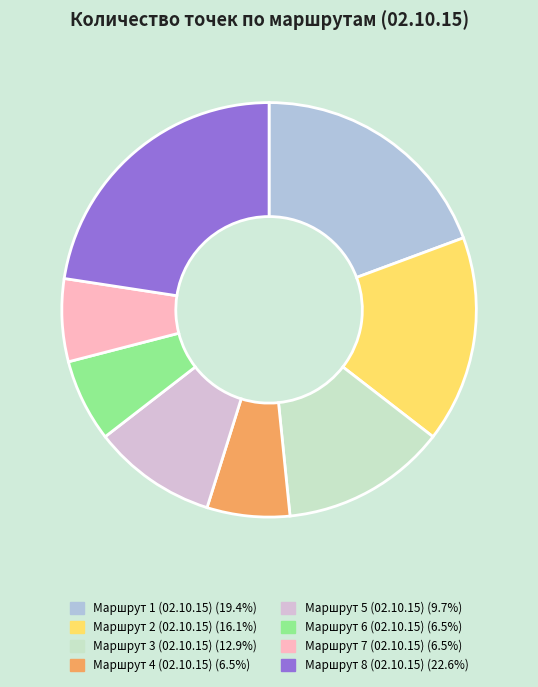

Does Маршрут 5 (02.10.15) account for over 50% of the chart?

No